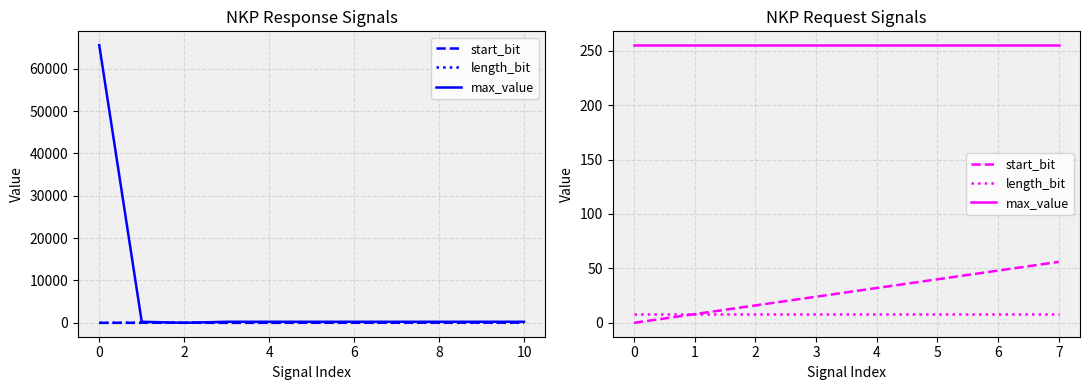

What is the value of the start_bit point at the 5th from the left?

32